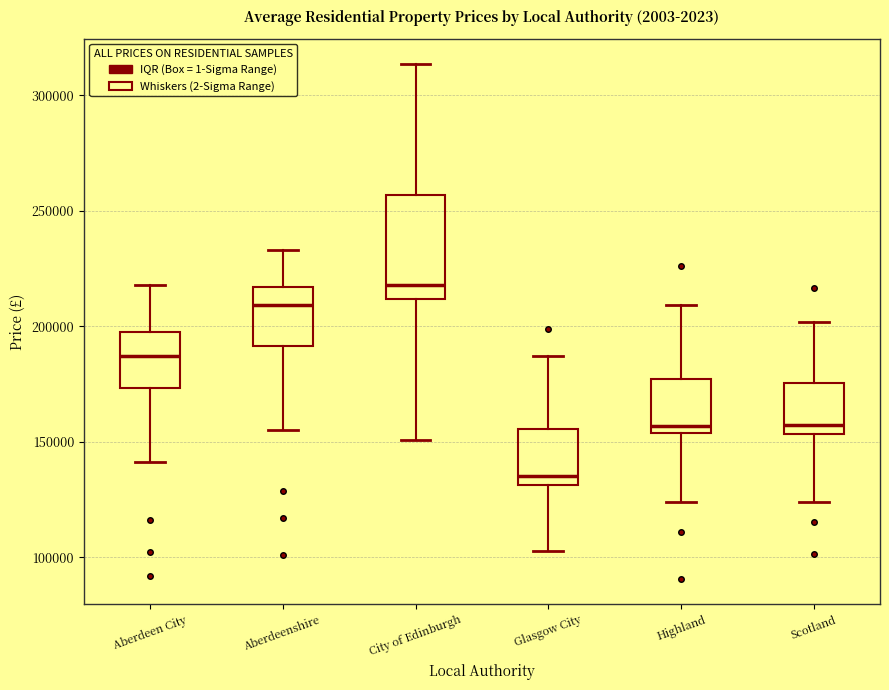

Where does the median line of the box for Aberdeen City sit on the y-axis? The values are not printed on the chart, so give them approximately, as read against the axis.

185000